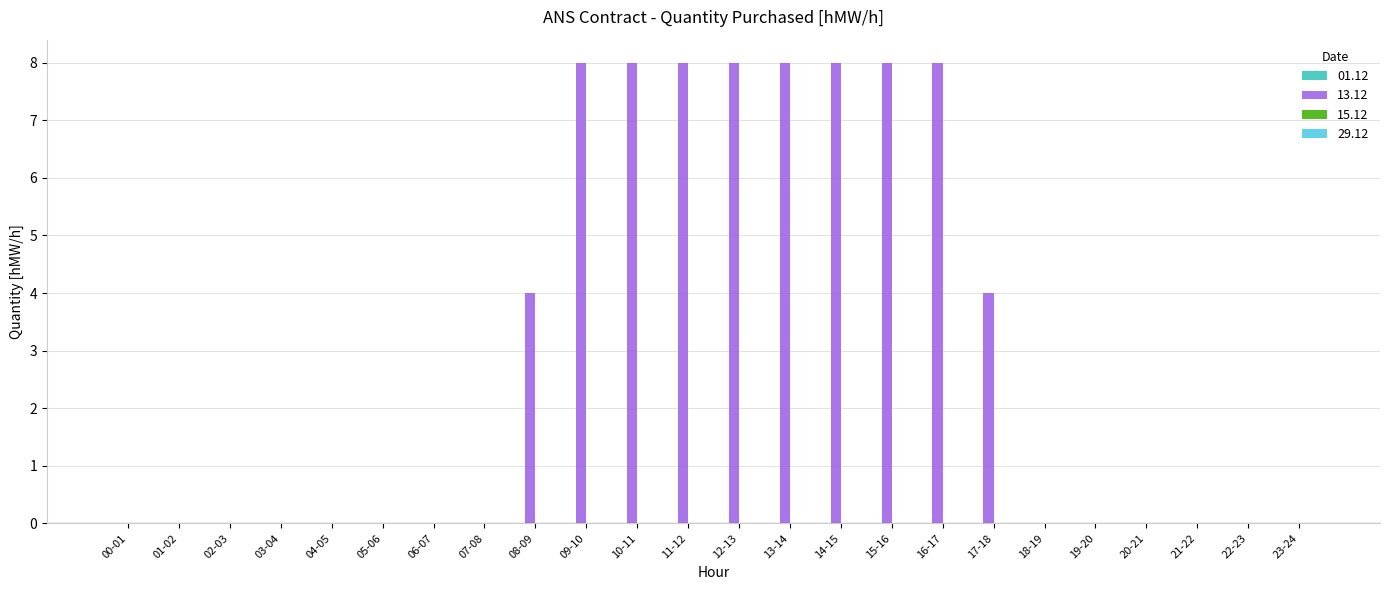

How many categories are shown in the chart?

24